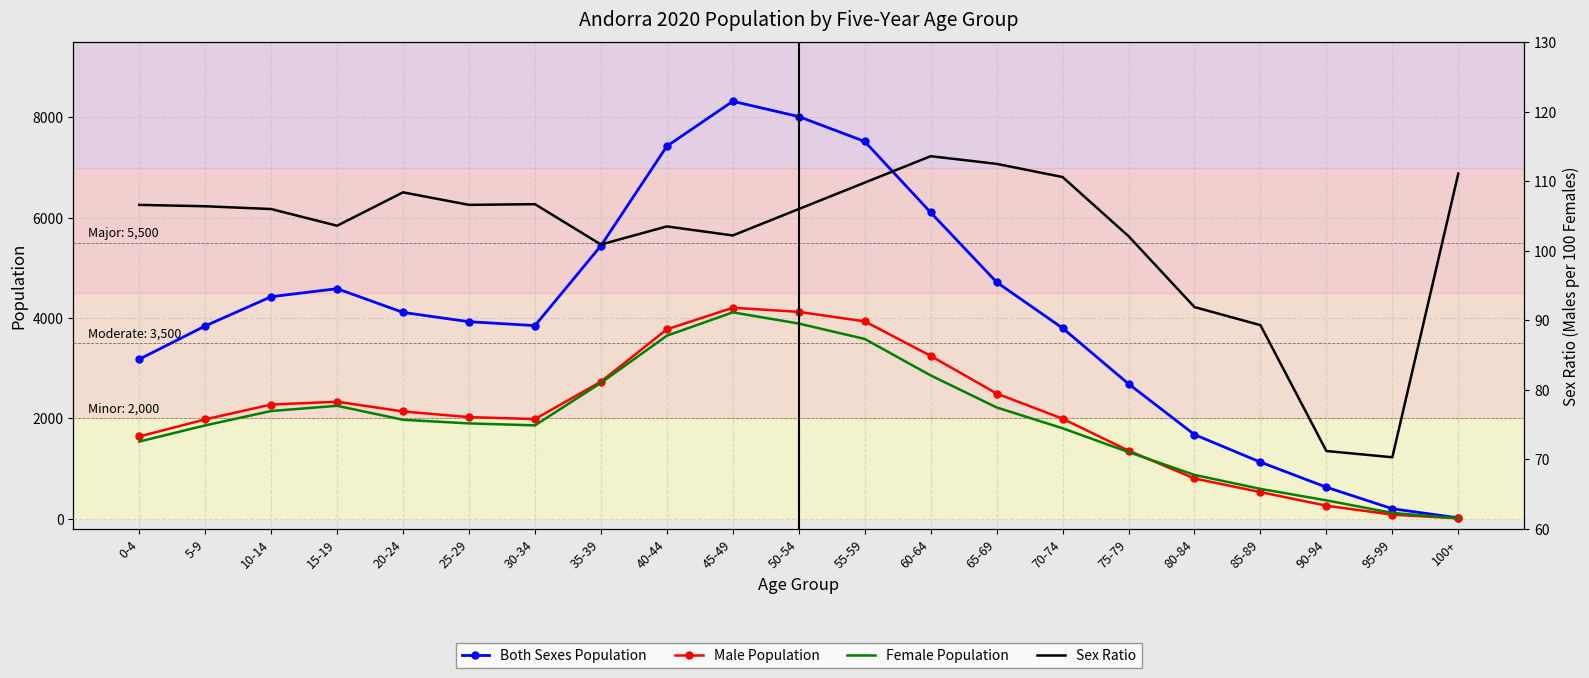

Read the Female Population value at 80-84.

875